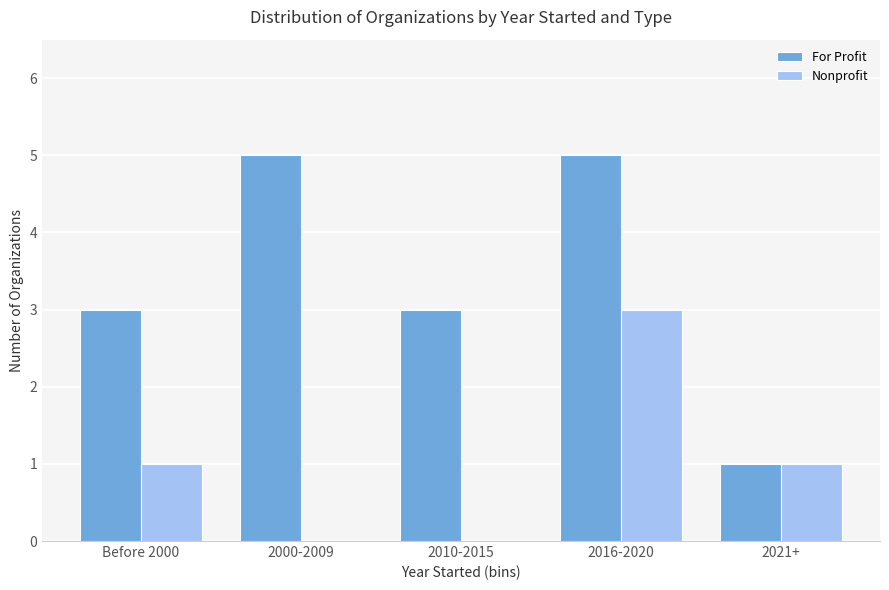

Reading right to left, extract all data points from this chart.

For Profit: 2021+=1	2016-2020=5	2010-2015=3	2000-2009=5	Before 2000=3
Nonprofit: 2021+=1	2016-2020=3	2010-2015=0	2000-2009=0	Before 2000=1